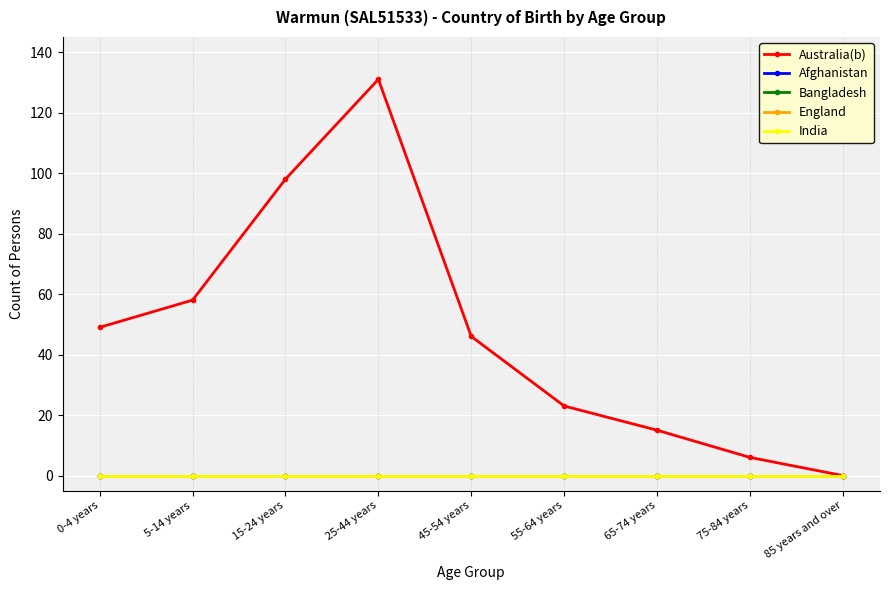

True or false: Australia(b) and Afghanistan cross at least once.

False